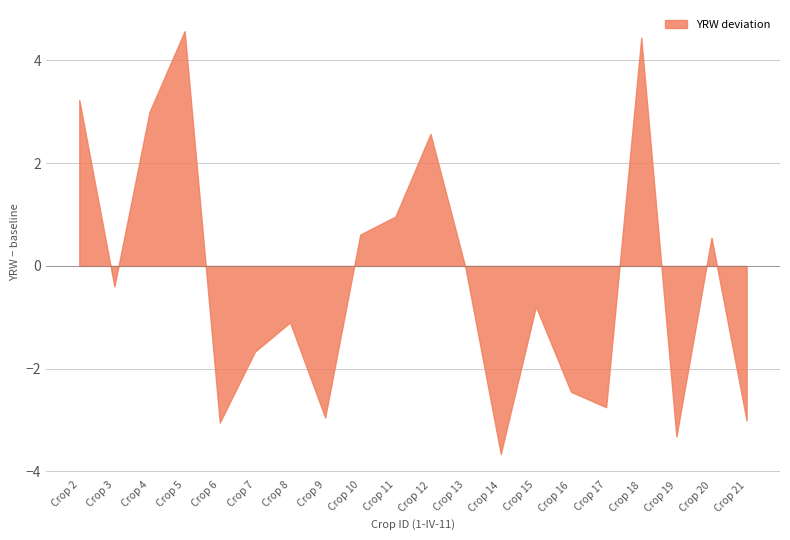

Between Crop 3 and Crop 11, which is larger?

Crop 11